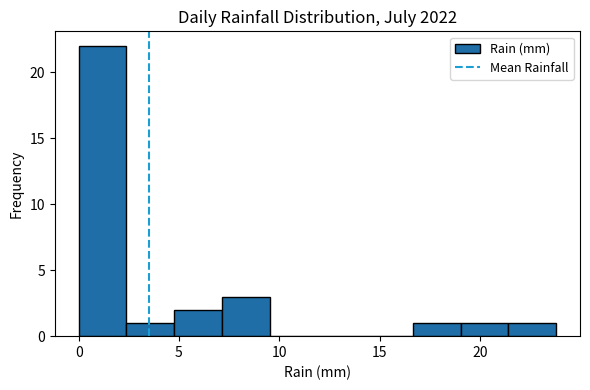

Over which range of the x-axis is the bar tallest?

0.0 to 2.5